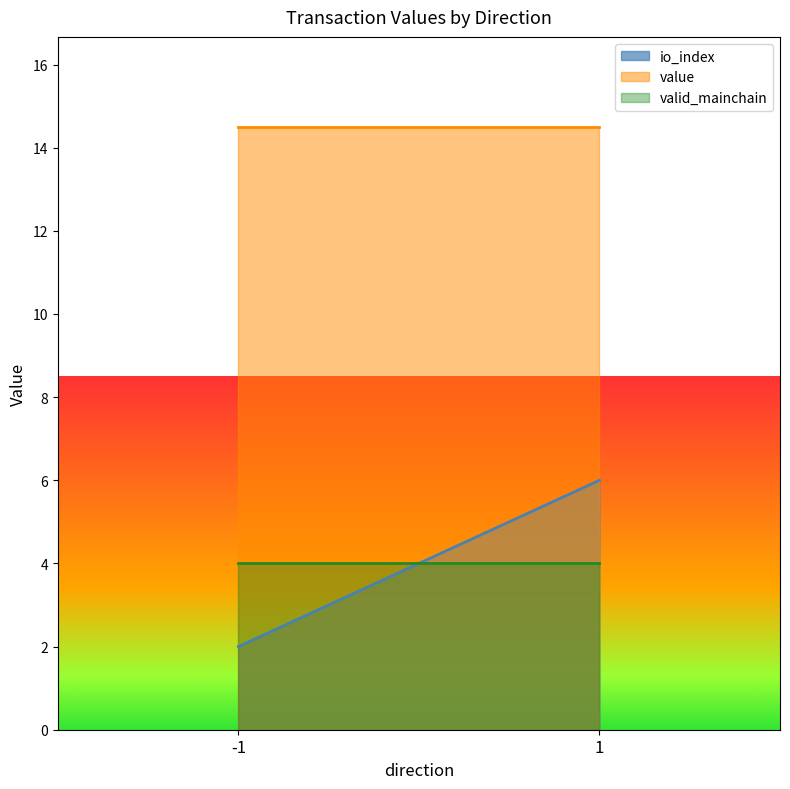

Is it true that io_index equals 0.6 at -1?

False